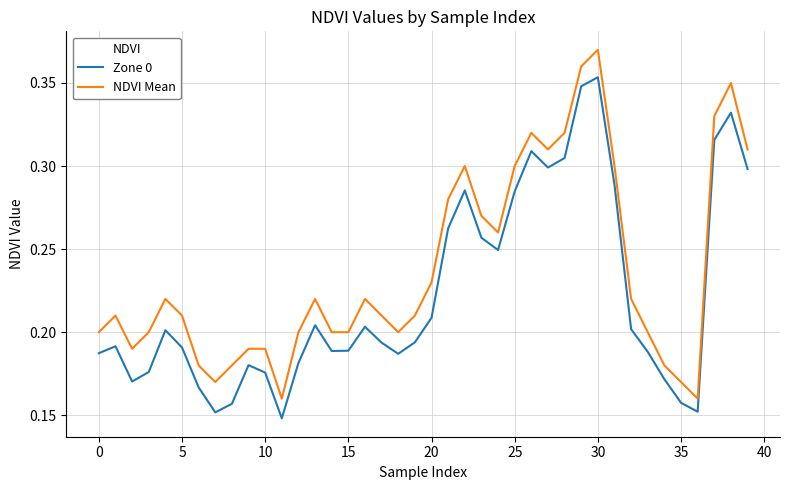

Which series has the largest total across all categories?

NDVI Mean